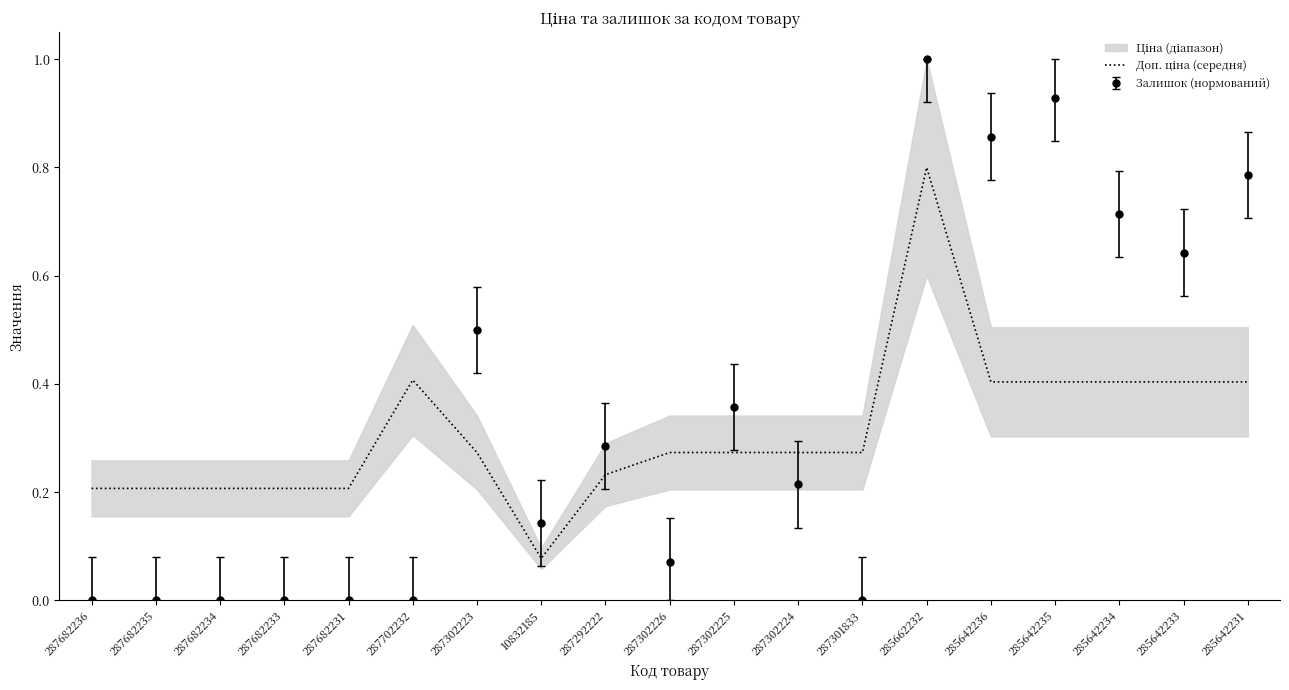

Reading left to right, transcribe all the data shown in this chart.

0.2	0.2	0.2	0.2	0.2	0.4	0.3	0.1	0.2	0.3	0.3	0.3	0.3	0.8	0.4	0.4	0.4	0.4	0.4